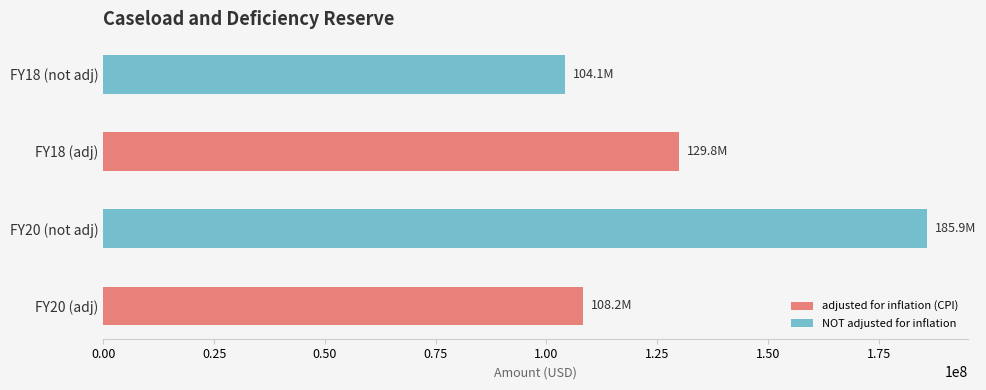

What is the average value of the NOT adjusted for inflation series?

145000000